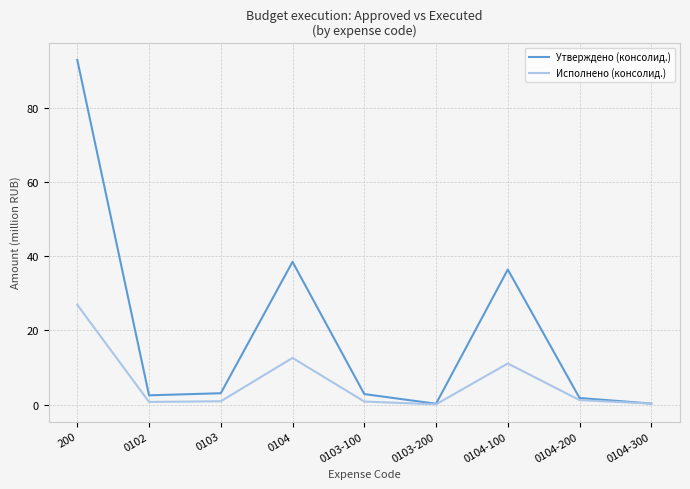

What position from the left is 0104?

4